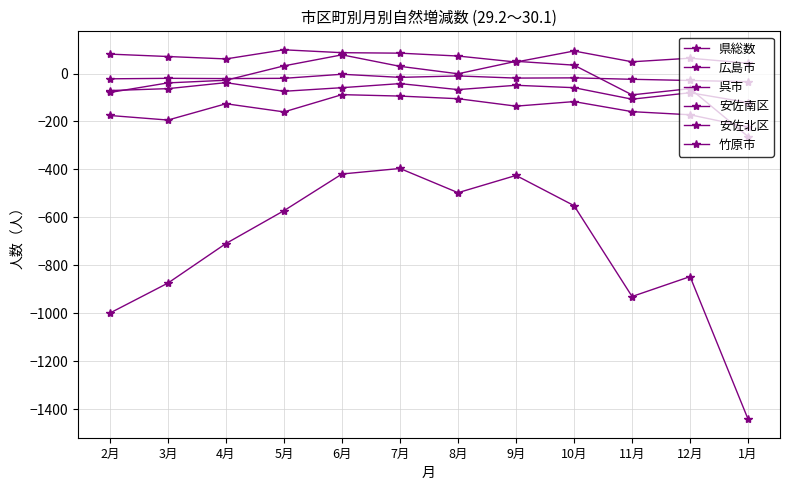

True or false: 広島市 and 安佐北区 cross at least once.

True